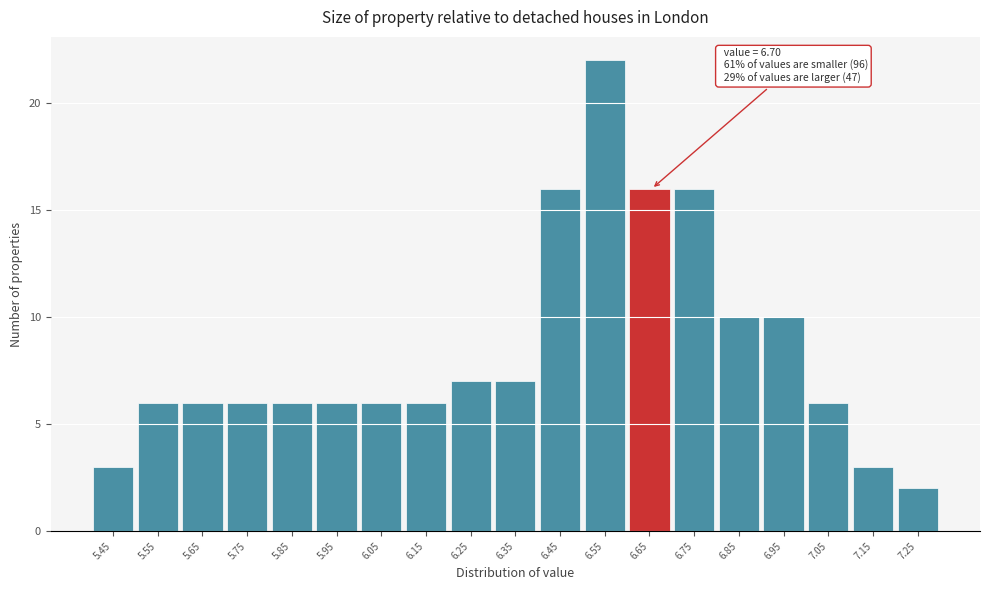

Reading left to right, transcribe all the data shown in this chart.

3	6	6	6	6	6	6	6	7	7	16	22	16	16	10	10	6	3	2